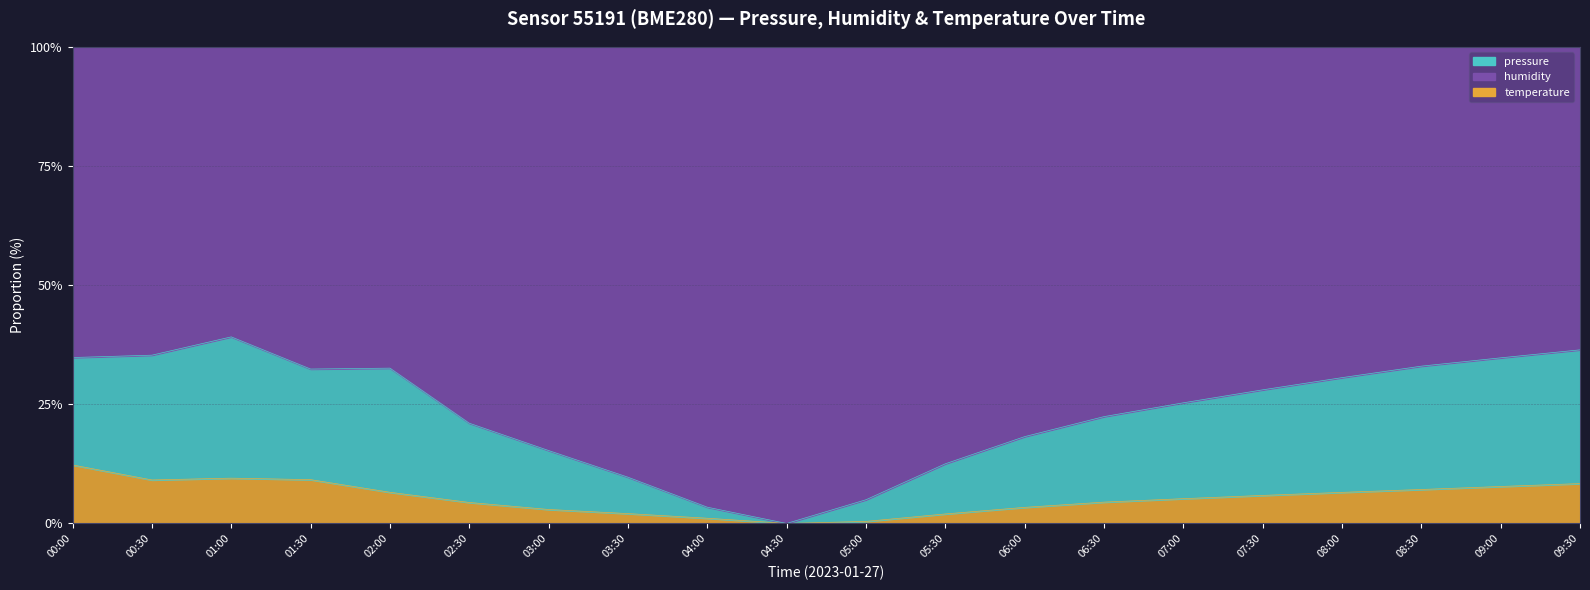

Between 01:00 and 02:00, which is larger?

01:00